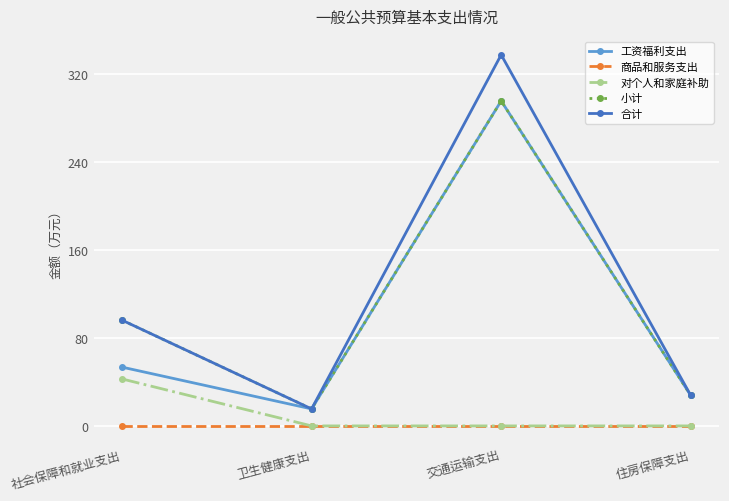

The 小计 series shows 43.5 at 社会保障和就业支出. True or false?

False